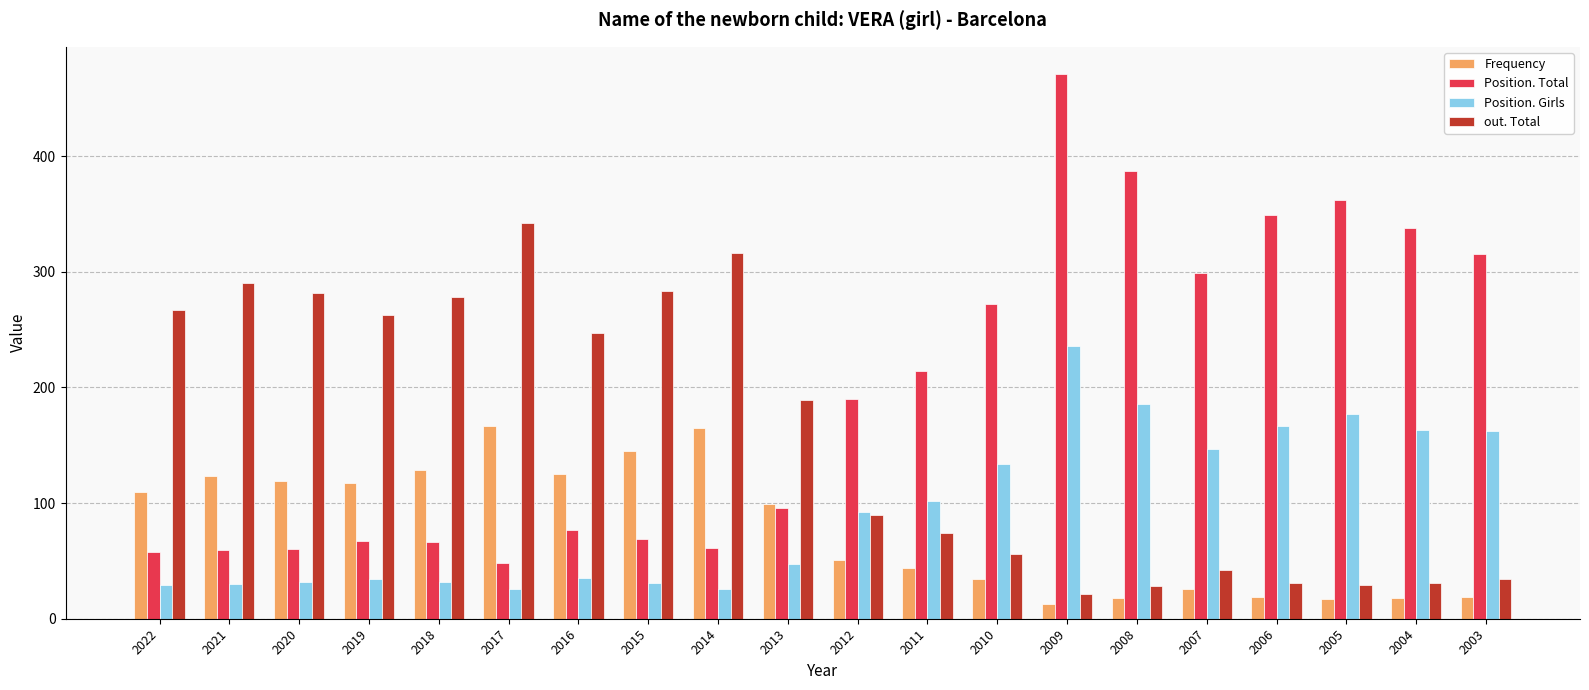

Between 2018 and 2008, which series saw the biggest shift?

Position. Total